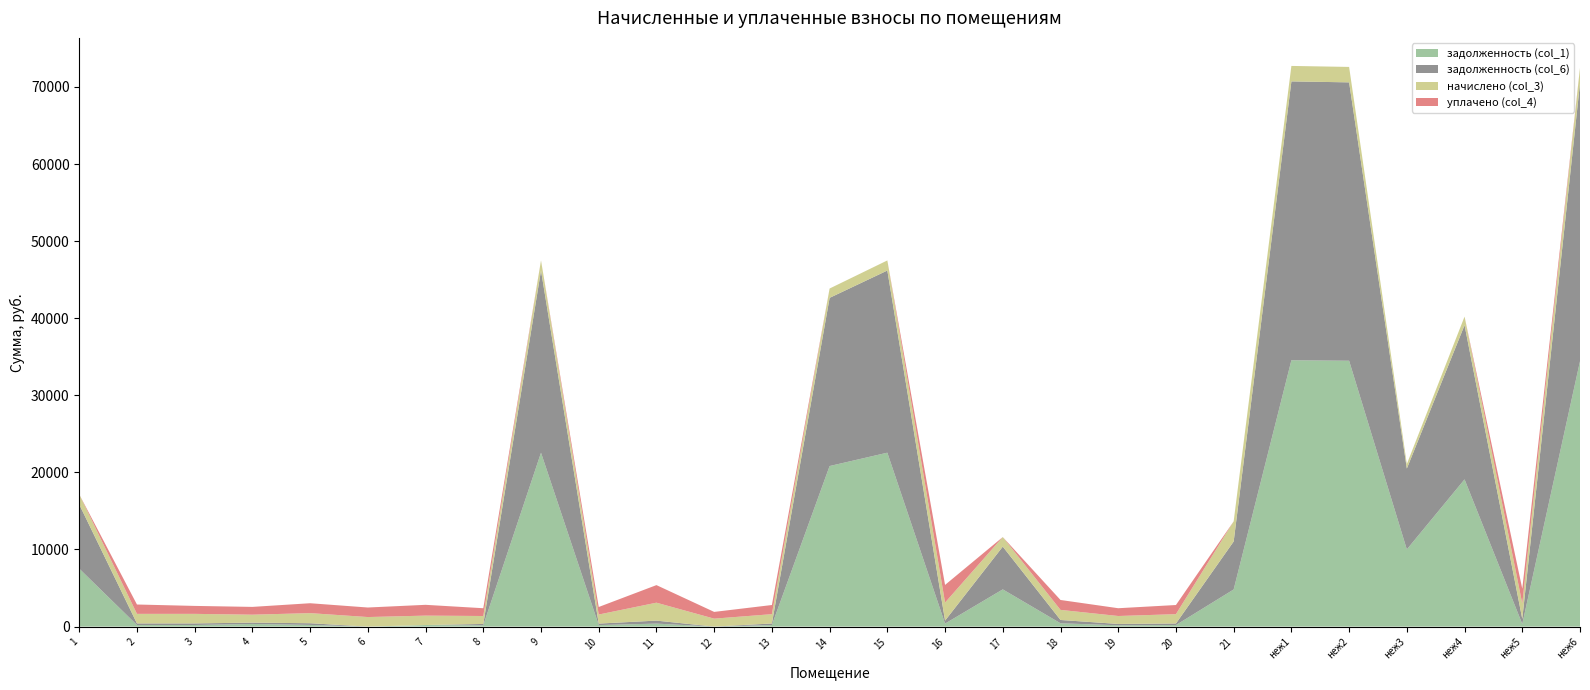

Reading left to right, list all the values displayed in this chart.

задолженность (col_1): 7520.9	206.3	206.9	343.3	218.3	0.0	203.3	171.6	22556.9	195.6	387.5	0.0	201.5	20826.5	22556.9	389.3	4827.5	428.8	171.6	201.5	4815.5	34546.1	34484.2	10011.6	19096.1	332.5	34422.5
задолженность (col_6): 8327.6	206.3	205.6	171.6	218.3	0.0	0.0	171.6	23629.0	195.6	387.5	0.0	201.5	21816.4	23629.0	389.3	5547.5	429.2	171.6	201.5	6223.0	36174.0	36109.3	10487.4	20003.7	665.0	36044.6
начислено (col_3): 1309.6	1237.9	1237.9	1029.8	1309.6	1237.9	1219.9	1029.8	1309.6	1173.3	2325.0	1029.8	1209.2	1209.2	1309.6	2335.8	1237.9	1309.6	1029.8	1209.2	2612.0	2005.7	2002.1	581.3	1108.7	1994.9	1998.5
уплачено (col_4): 0.0	1214.4	1032.2	1010.3	1284.2	1237.9	1400.1	1010.3	0.0	977.8	2280.9	875.9	1186.3	0.0	0.0	2291.5	0.0	1284.8	1010.3	1186.3	0.0	0.0	0.0	0.0	0.0	1920.4	0.0